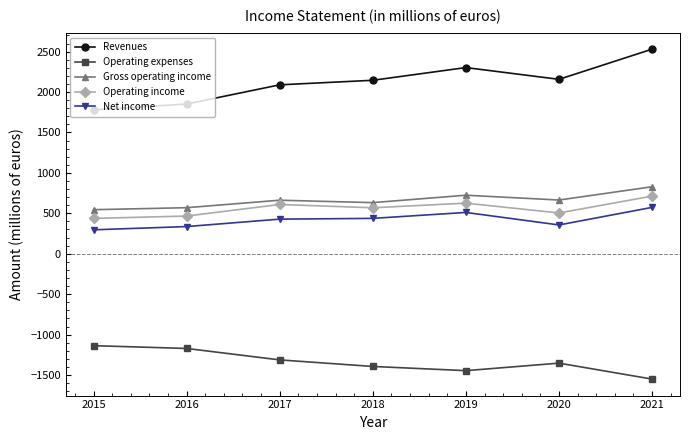

Is the value of Revenues at 2015 greater than the value of Gross operating income at 2019?

Yes